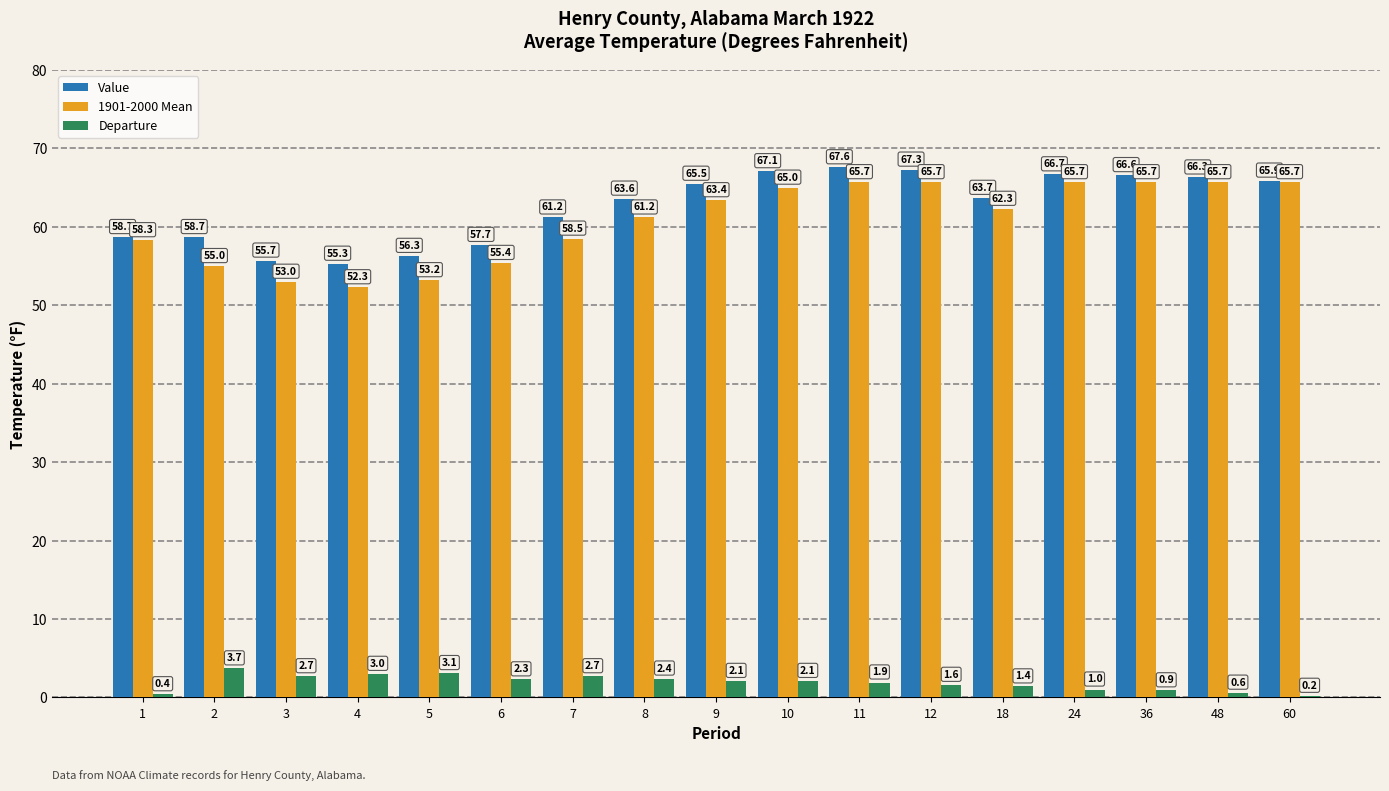

Reading left to right, list all the values displayed in this chart.

Value: 58.7	58.7	55.7	55.3	56.3	57.7	61.2	63.6	65.5	67.1	67.6	67.3	63.7	66.7	66.6	66.3	65.9
1901-2000 Mean: 58.3	55.0	53.0	52.3	53.2	55.4	58.5	61.2	63.4	65.0	65.7	65.7	62.3	65.7	65.7	65.7	65.7
Departure: 0.4	3.7	2.7	3.0	3.1	2.3	2.7	2.4	2.1	2.1	1.9	1.6	1.4	1.0	0.9	0.6	0.2